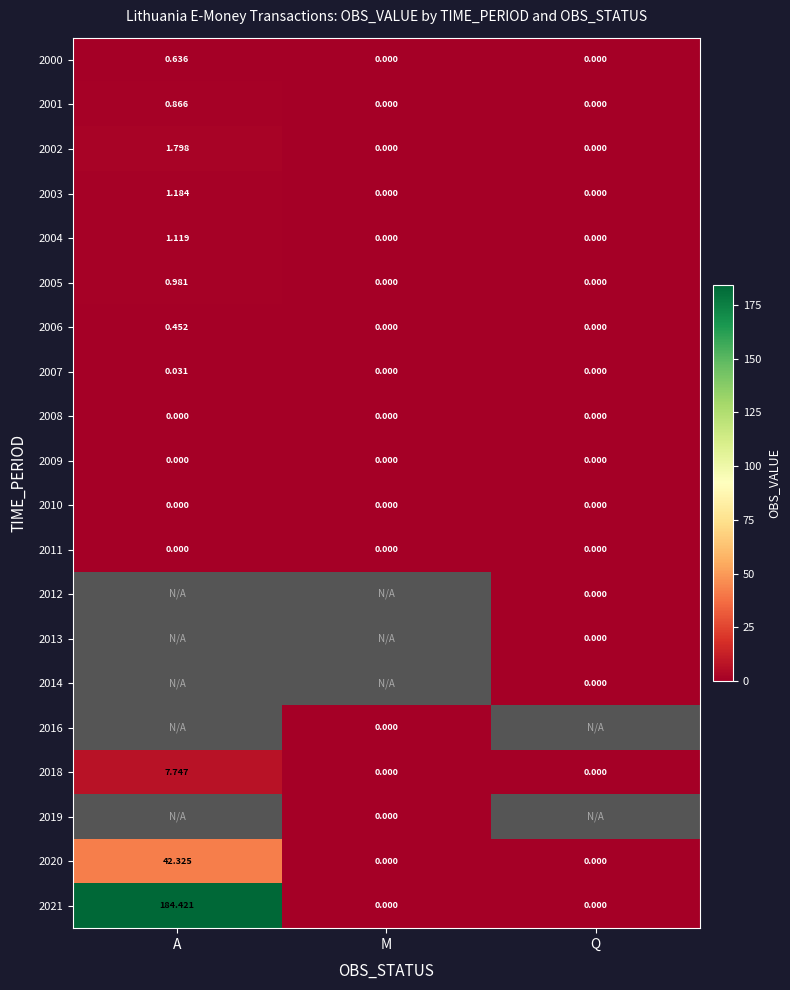

At which category does the chart reach its peak across all series?

A